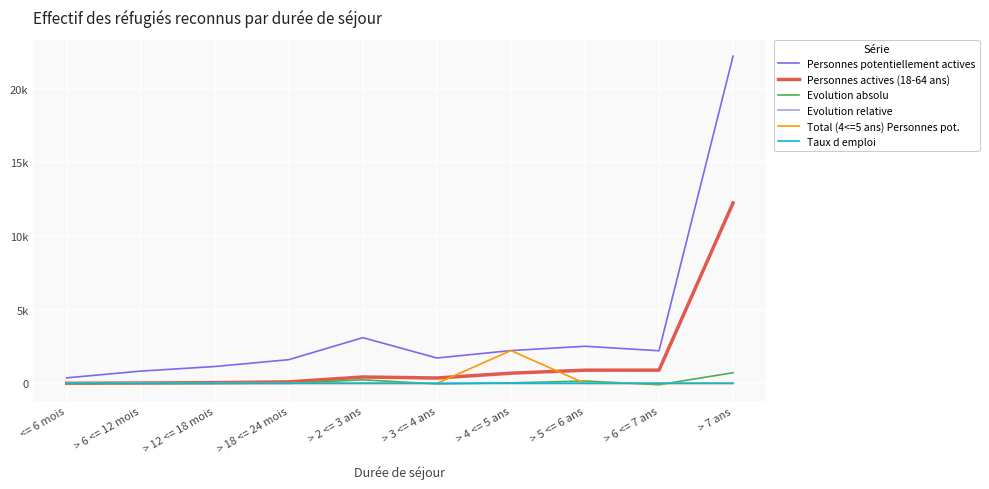

What are all the series names shown in the legend?

Personnes potentiellement actives, Personnes actives (18-64 ans), Evolution absolu, Evolution relative, Total (4<=5 ans) Personnes pot., Taux d emploi